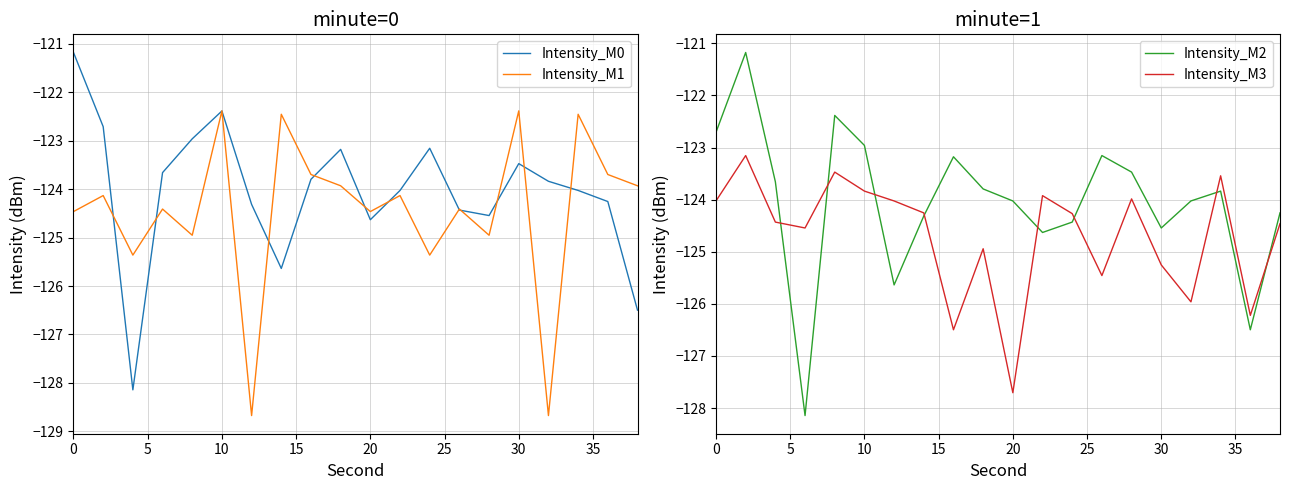

Rank the categories by Intensity_M0 value from lowest to highest.

10, 19, 35, 10, 14, 13, 30, 18, 11, 17, 16, 40, 15, 15, 9, 12, 20, 5, 25, 0